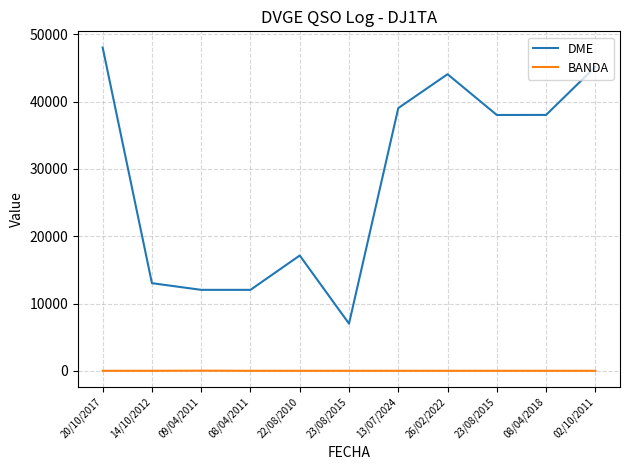

What are all the series names shown in the legend?

DME, BANDA